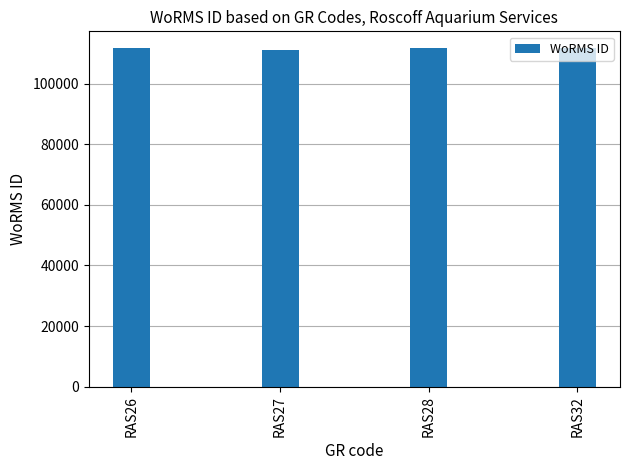

Approximately how many times larger is the value at RAS27 compared to RAS26?

1.0